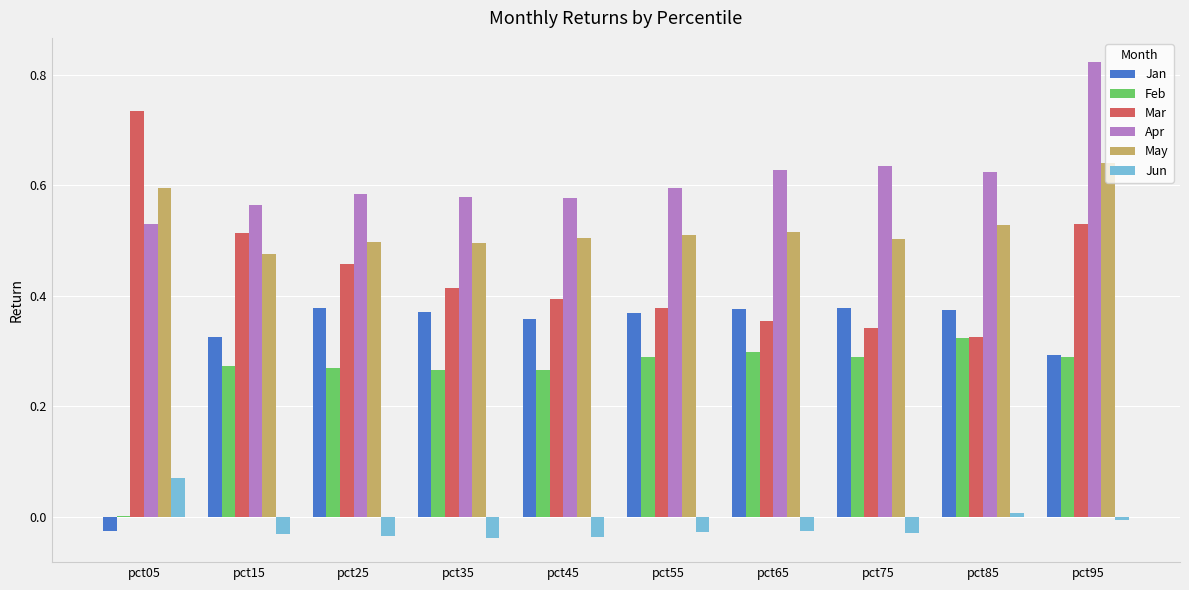

What is the total value across all series at pct65?

2.1